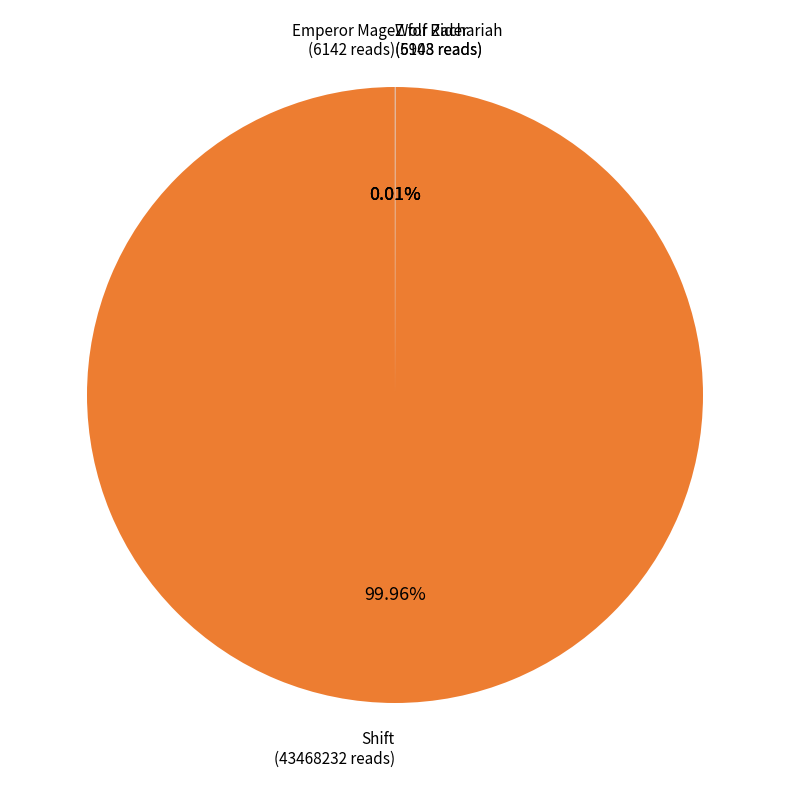

Is there any slice that represents more than half of the pie?

Yes